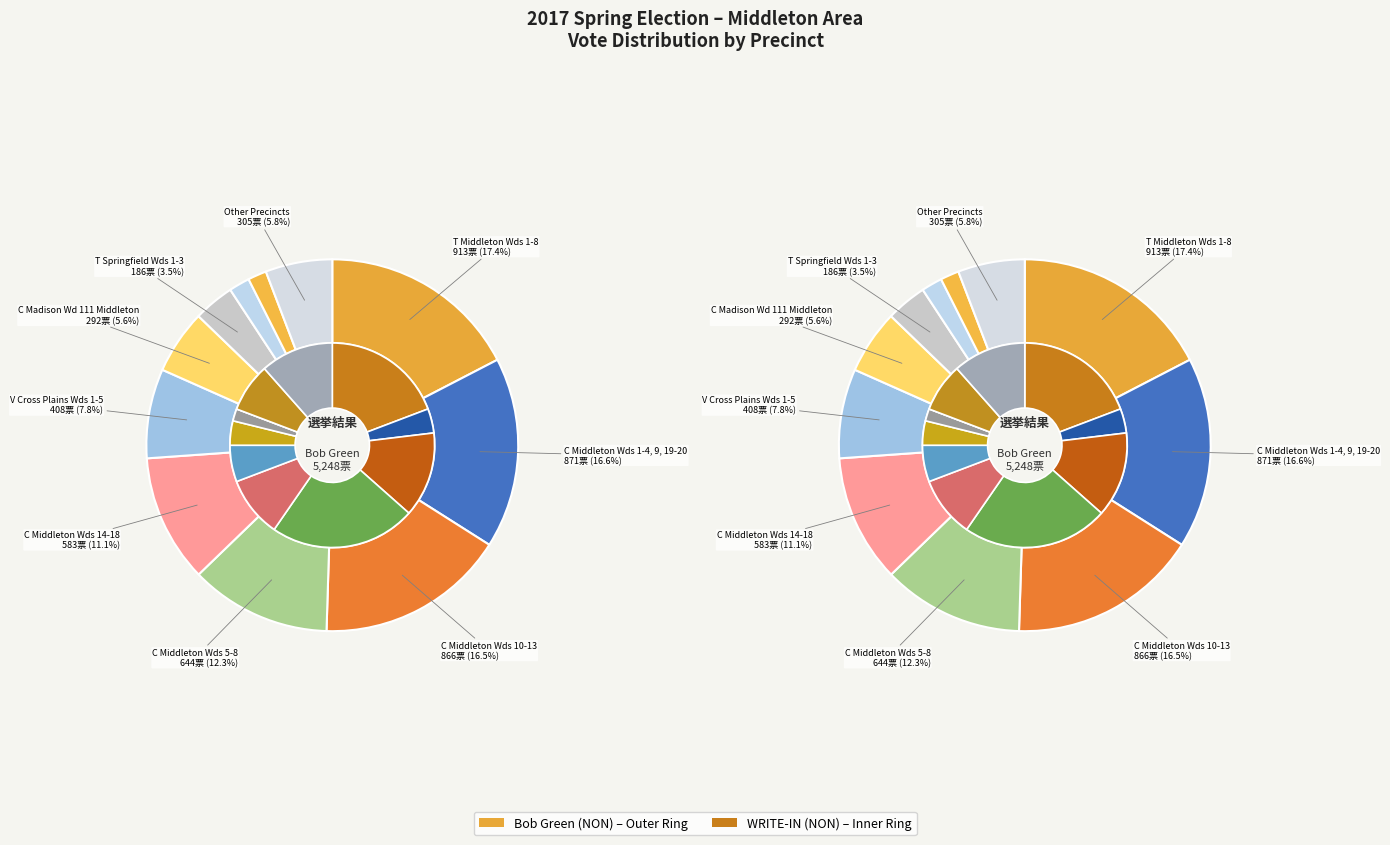

True or false: T Cross Plains Wds 1-3 accounts for 2% of the total.

True